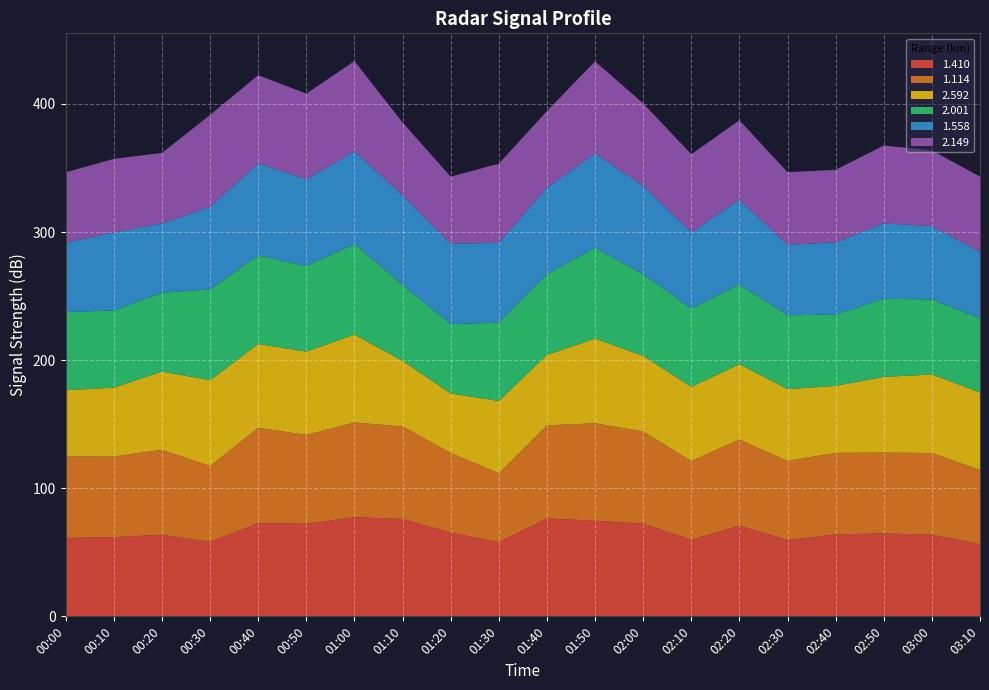

Reading left to right, extract all data points from this chart.

1.410: 61.2	61.8	63.7	58.2	72.7	72.2	77.4	76.0	65.4	57.8	76.4	74.6	72.4	59.7	70.8	59.6	64.0	64.7	63.8	56.3
1.114: 63.8	63.0	66.3	59.1	74.5	69.4	73.9	72.2	62.2	53.8	72.7	76.1	71.9	61.5	67.2	61.8	63.6	63.1	63.7	58.0
2.592: 51.5	53.7	61.1	67.0	65.4	65.0	68.6	51.2	46.4	56.5	55.0	66.1	59.0	57.9	58.8	55.9	52.3	59.1	61.3	60.5
2.001: 61.0	60.3	61.5	70.9	69.2	66.9	70.8	59.4	54.1	61.1	63.1	71.0	63.7	61.2	62.2	57.7	55.6	61.0	58.6	57.8
1.558: 54.1	60.8	54.1	64.4	71.7	67.8	72.1	69.9	62.9	62.3	67.4	73.4	69.0	59.5	66.1	55.0	56.4	58.8	57.2	51.8
2.149: 55.0	57.5	55.0	71.8	68.9	66.7	70.6	56.8	52.2	61.8	59.8	72.0	64.4	60.9	62.1	56.7	56.6	60.8	59.1	58.8